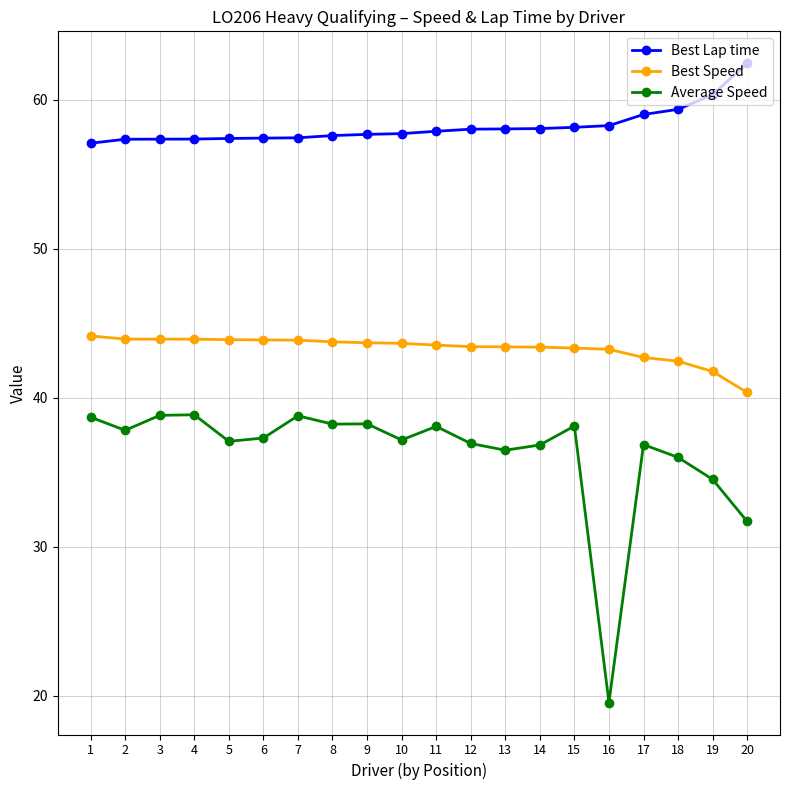

How many categories are shown in the chart?

20